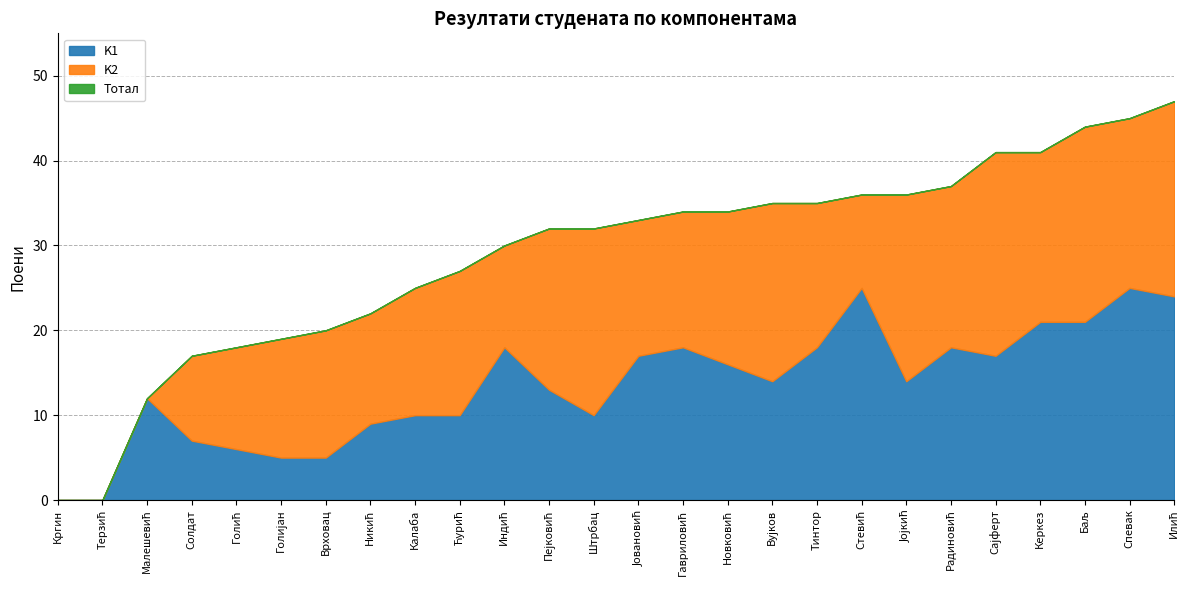

How many data points does each series have?

26